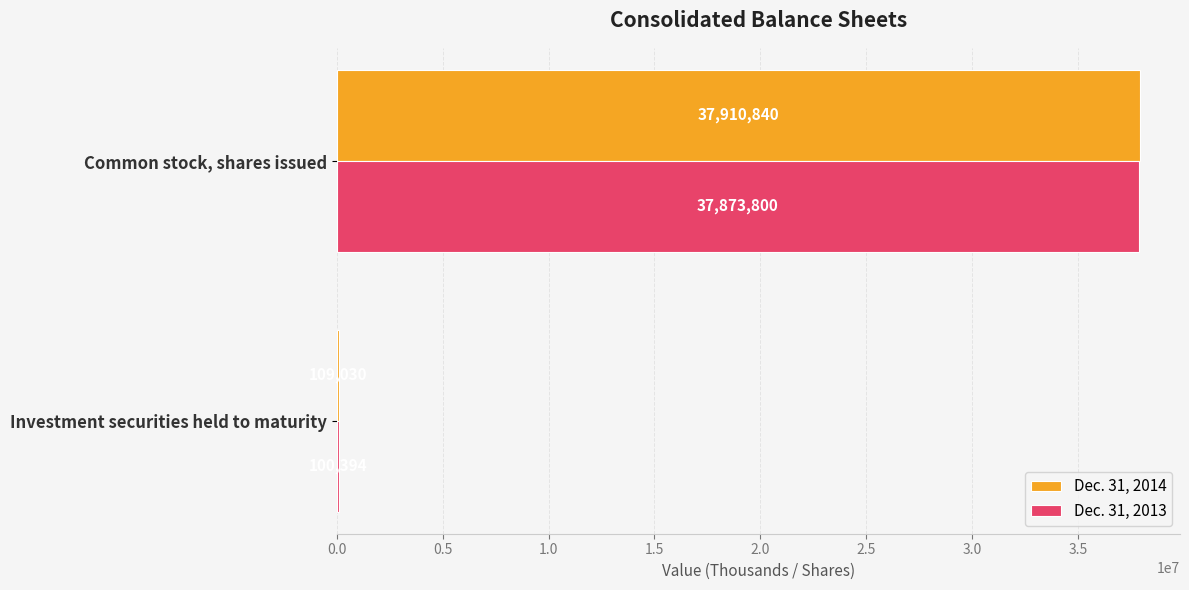

Count the Dec. 31, 2013 values in the range 100394 to 37873800.

2